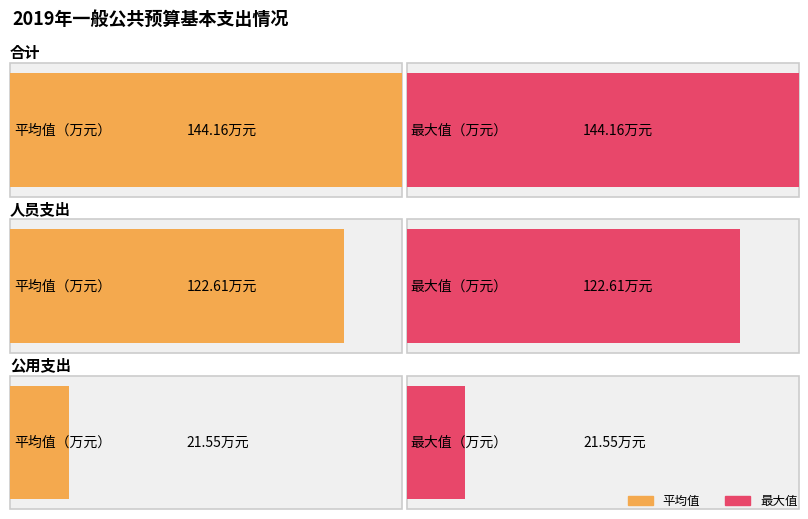

Between 合计 and 人员支出, which series saw the biggest shift?

合计